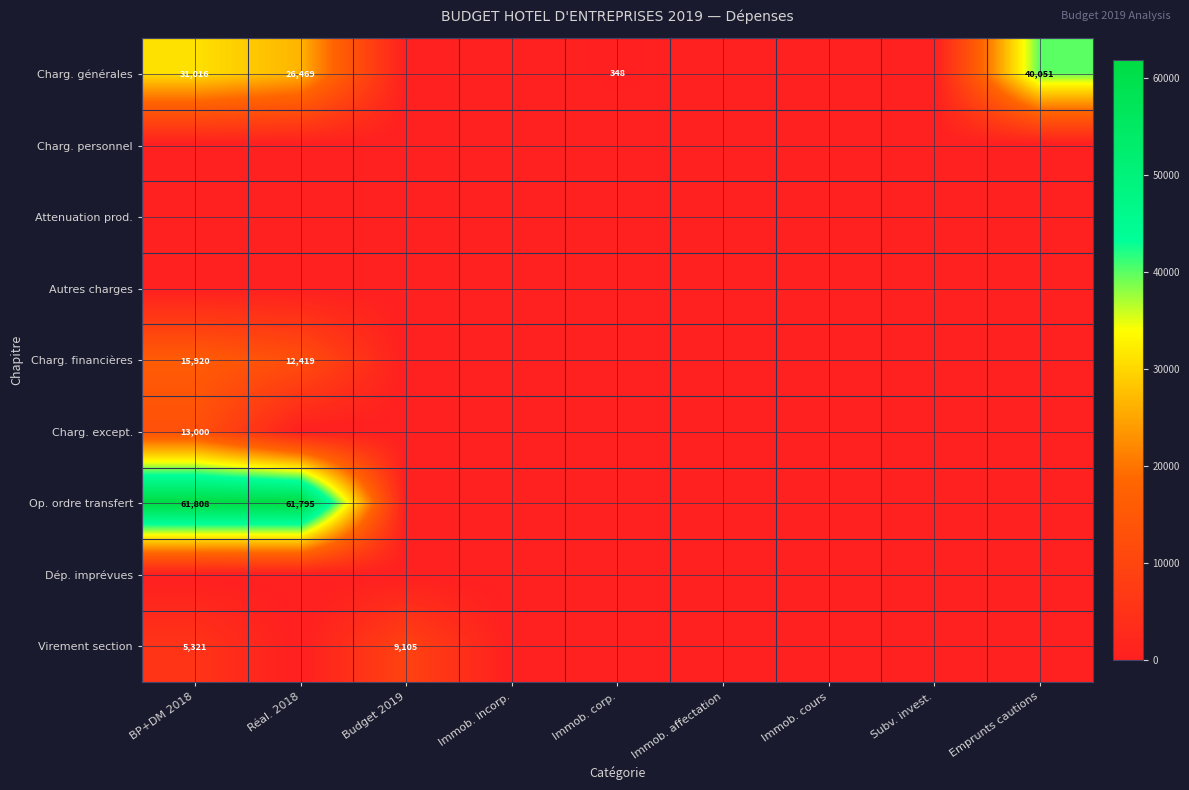

What is the spread (max minus min) of values at Emprunts cautions?

40050.9